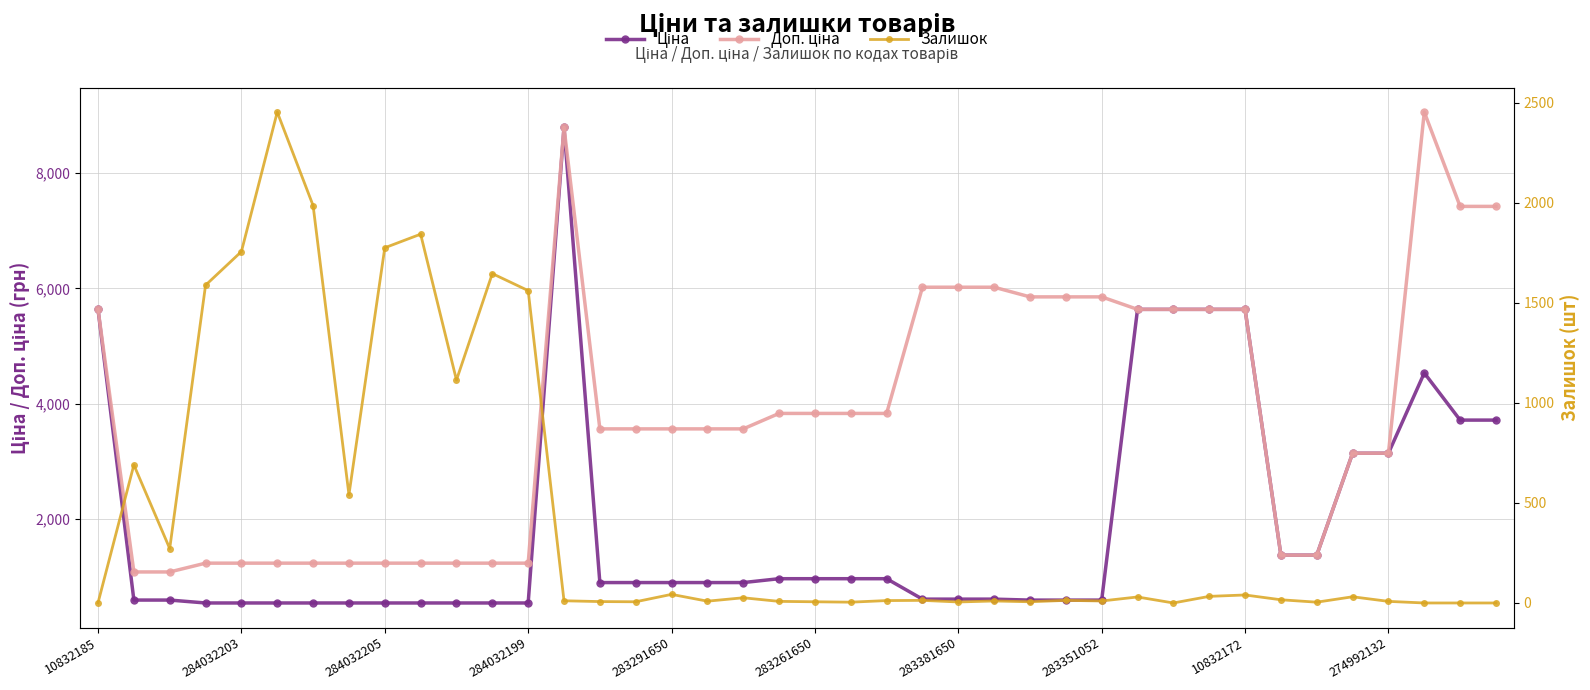

What position from the left is 274992132?

10